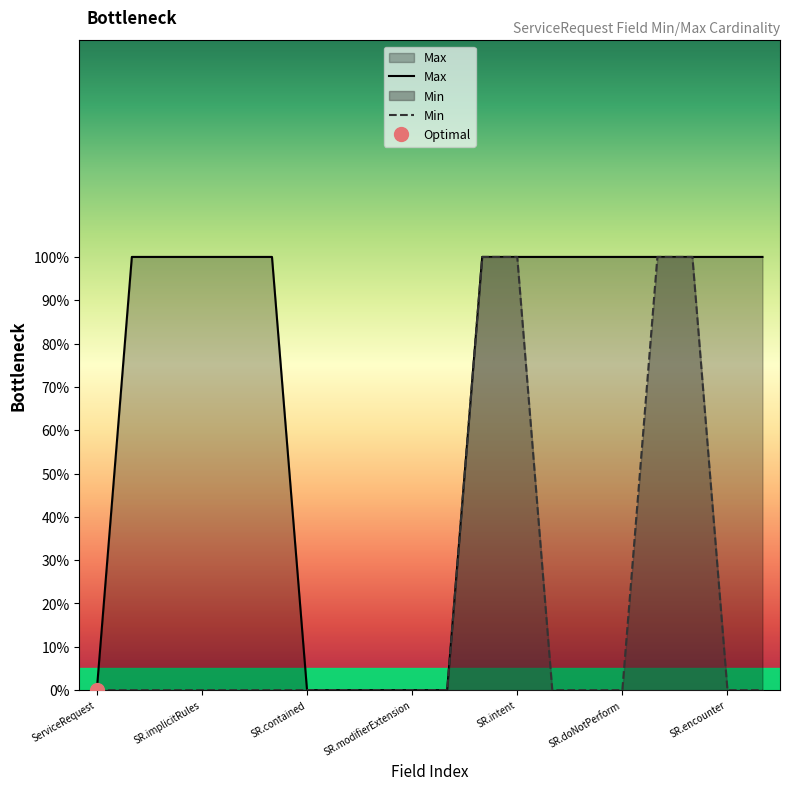

What is the maximum value shown in the chart?

1